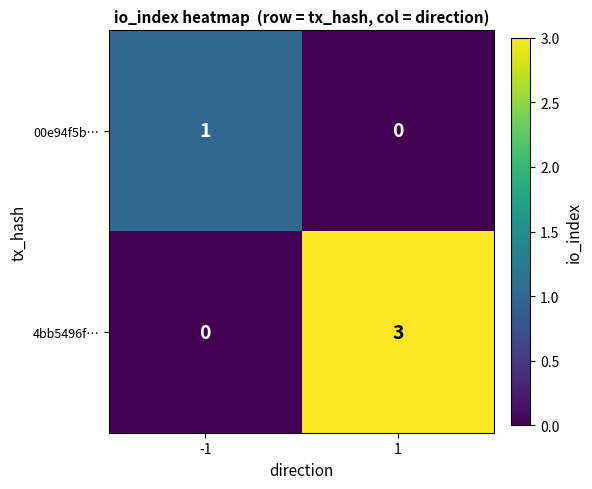

How many data points does each series have?

2